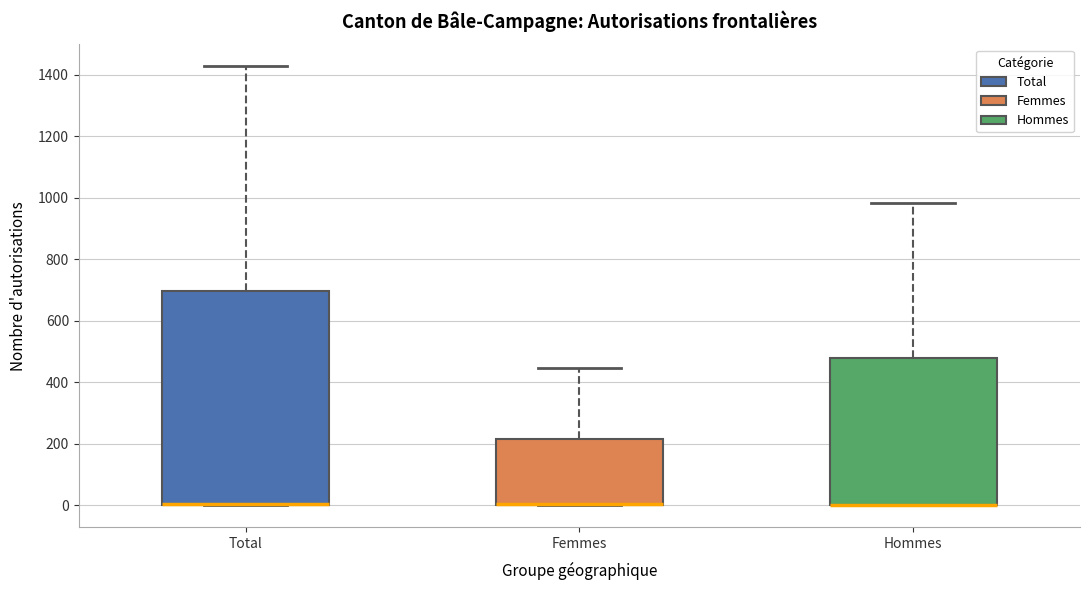

Comparing the boxes themselves (not the whiskers), which one is the tallest?

Total